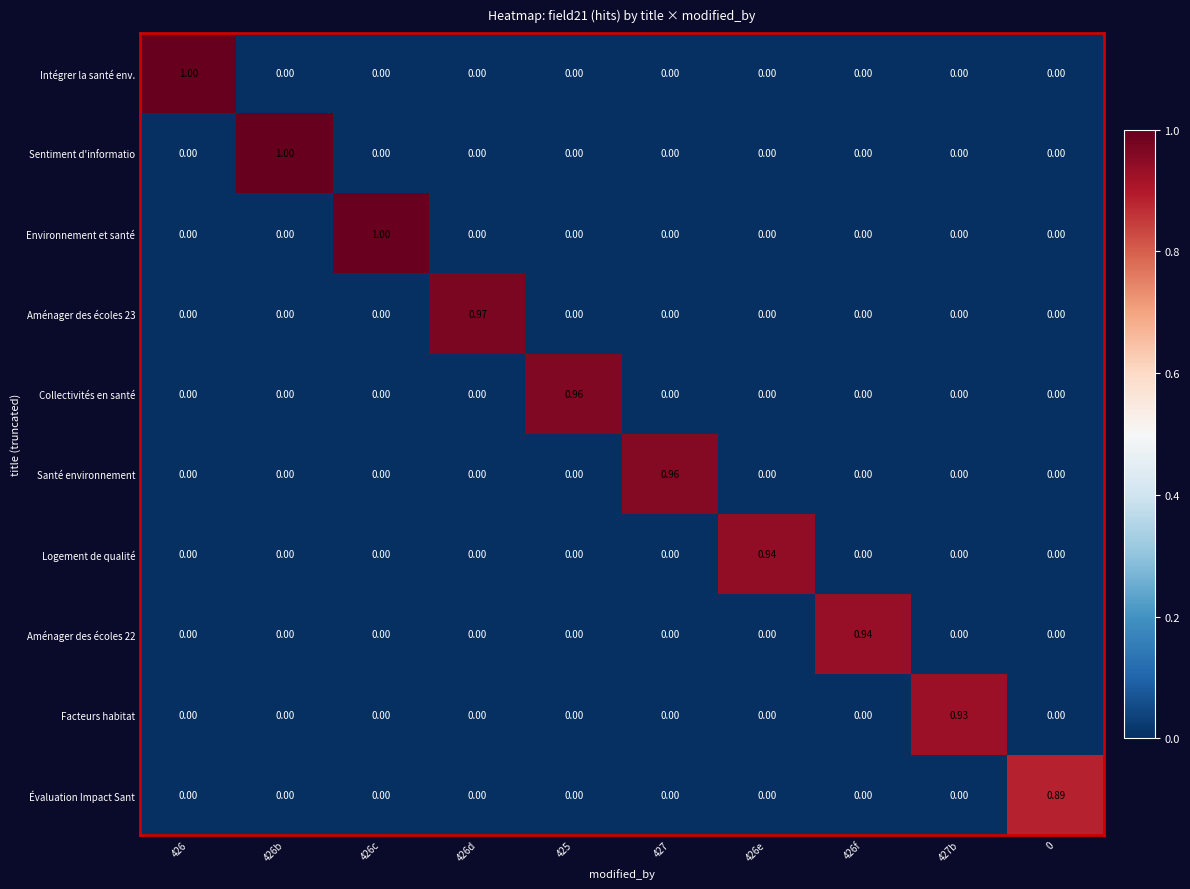

Which has a higher value, 425 or 427b?

425